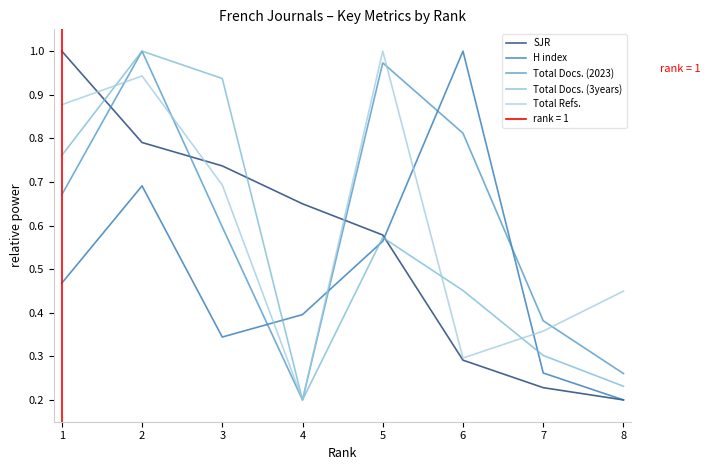

What is the sum of all H index values?

3.9